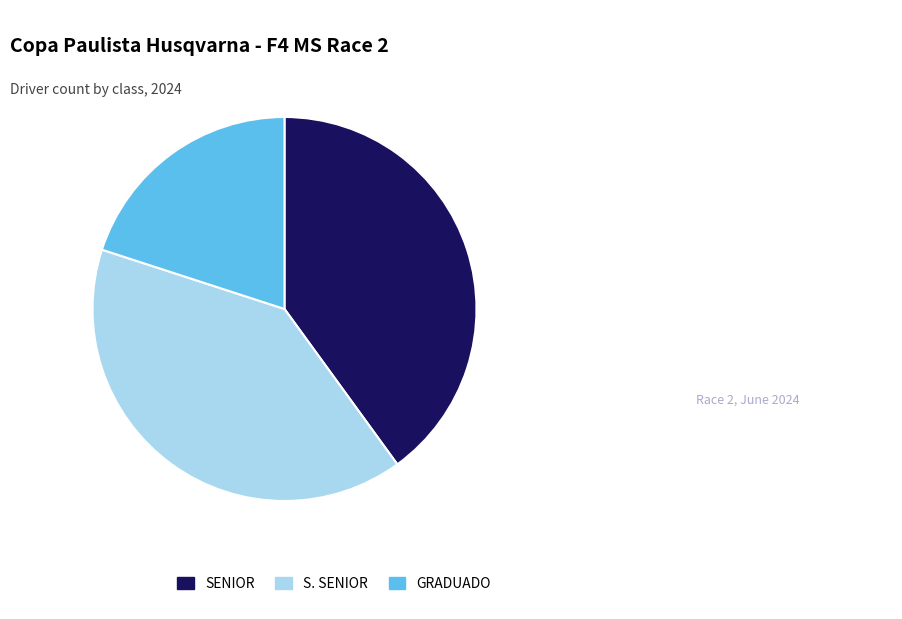

Does SENIOR account for over 50% of the chart?

No